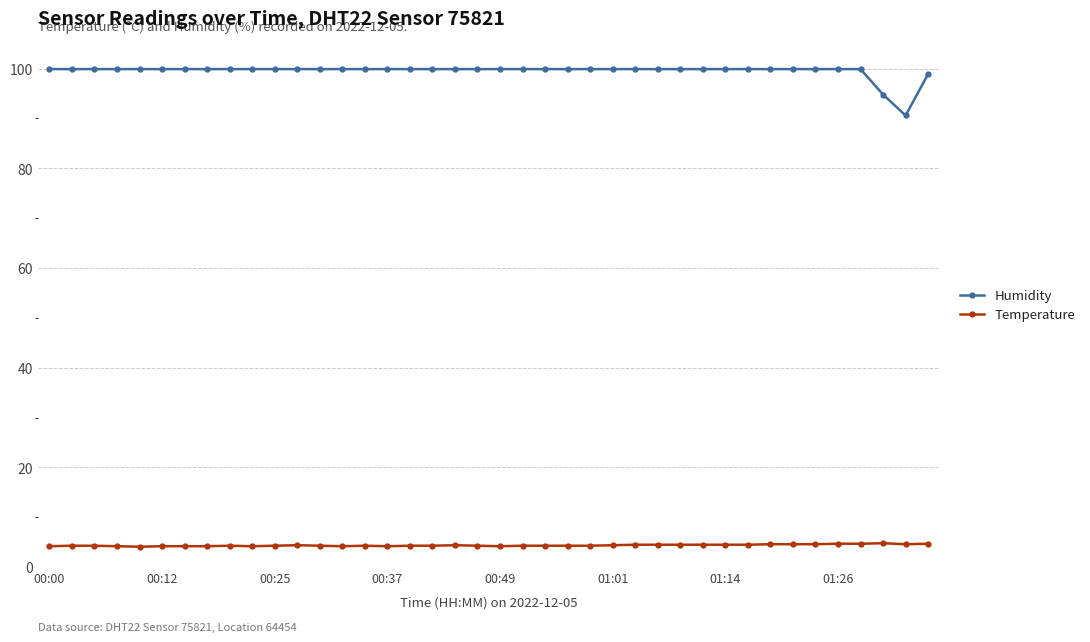

Which series has the largest range (max minus min)?

Humidity